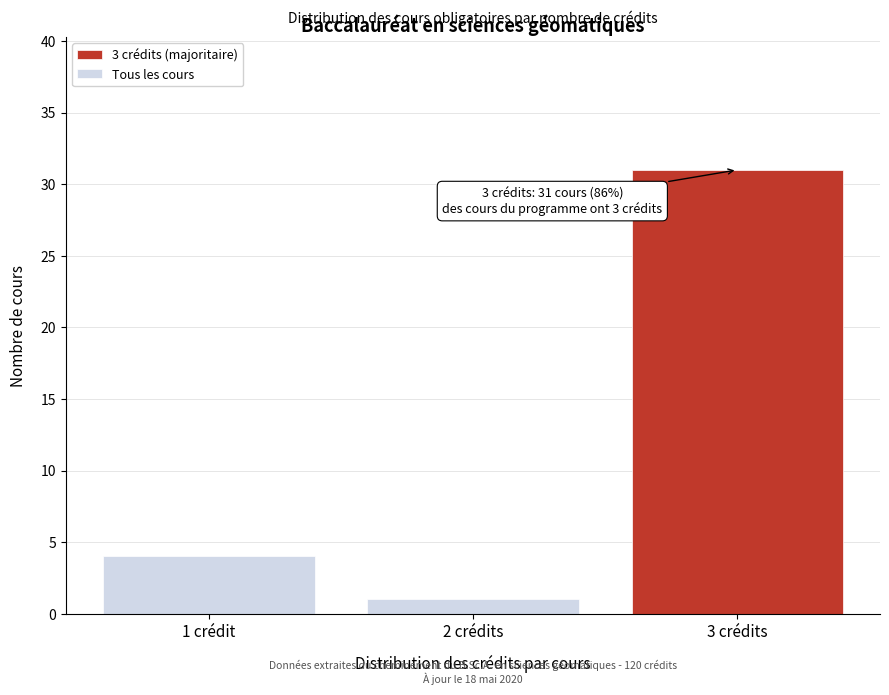

Reading left to right, transcribe all the data shown in this chart.

4	1	31